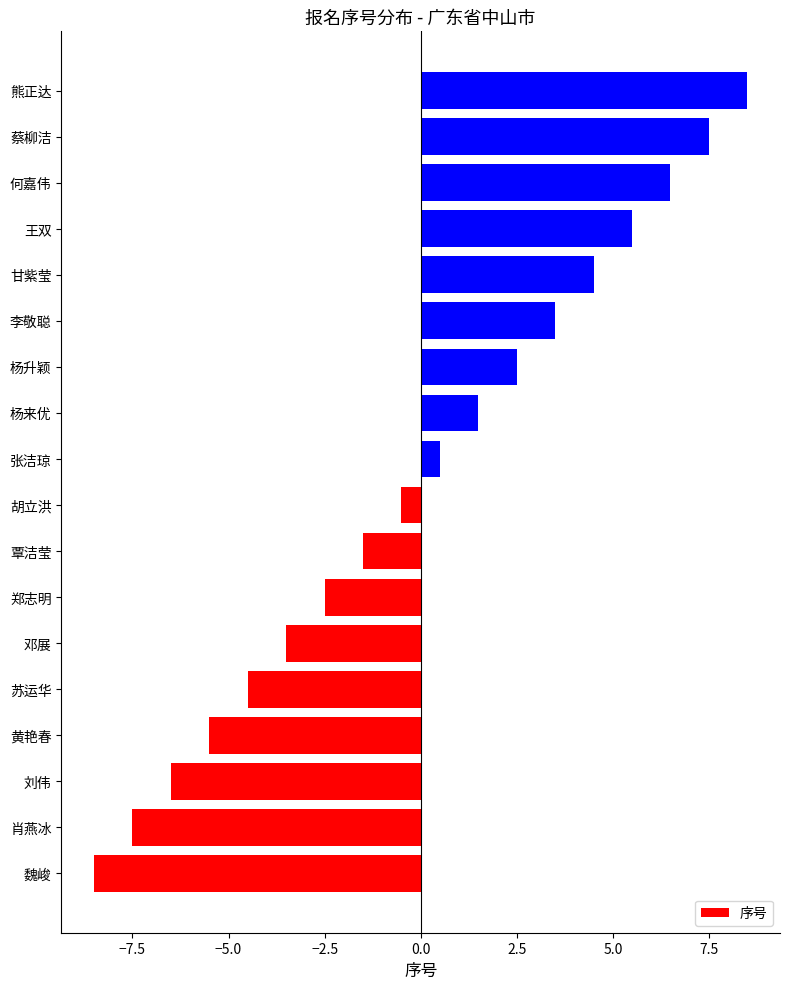

Count the number of categories in the chart.

18